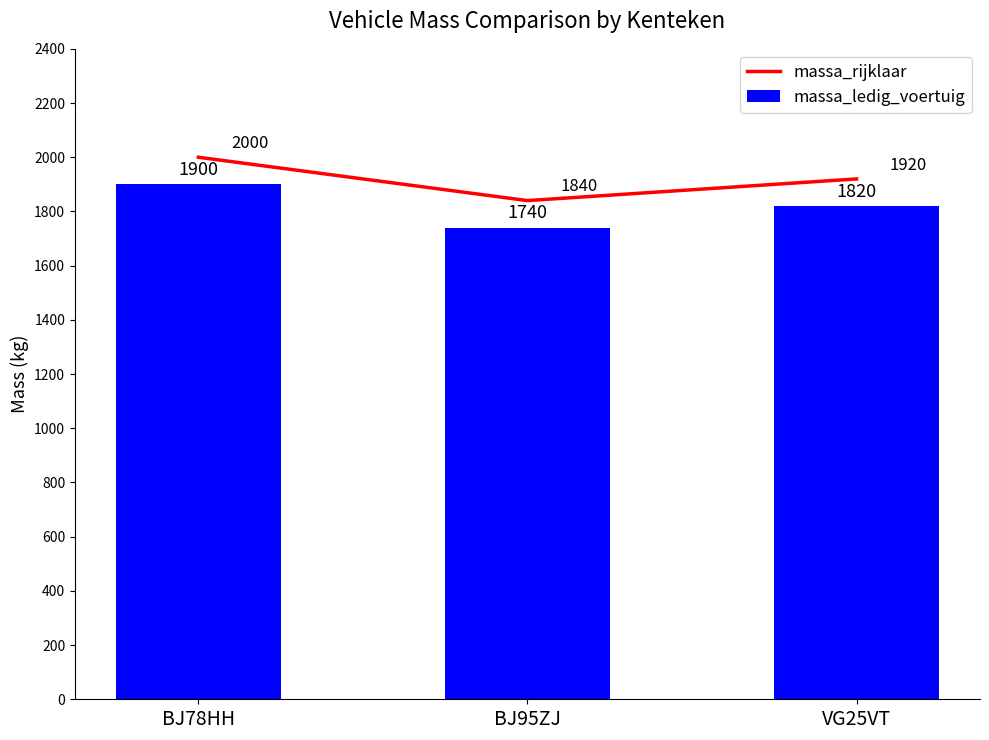

What is the value of the massa_ledig_voertuig bar at the 1st from the left?

1900